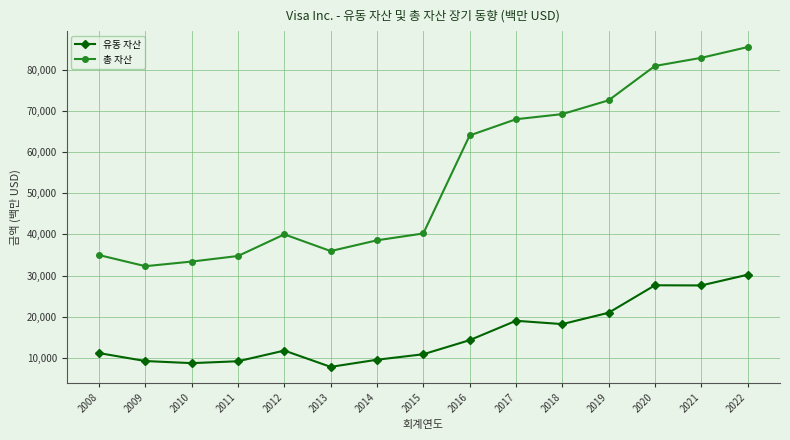

What is the average value of the 유동 자산 series?

15759